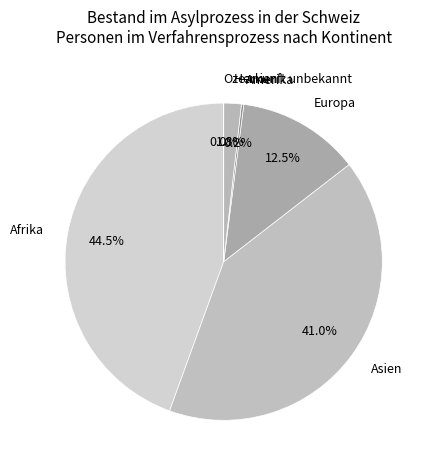

Which slice is the largest?

Afrika